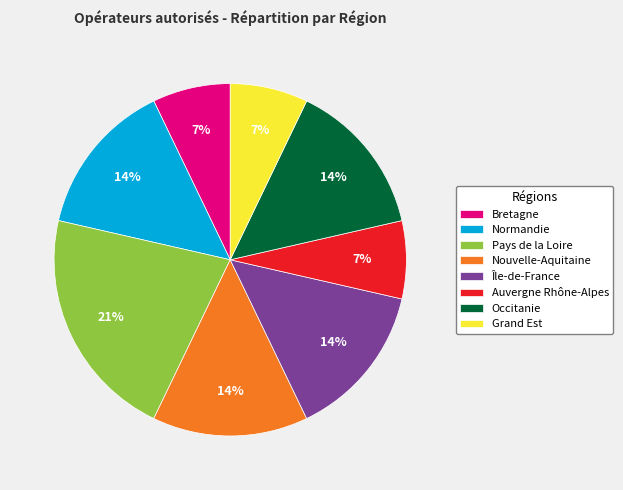

To the nearest percent, what is the average slice percentage?

12%